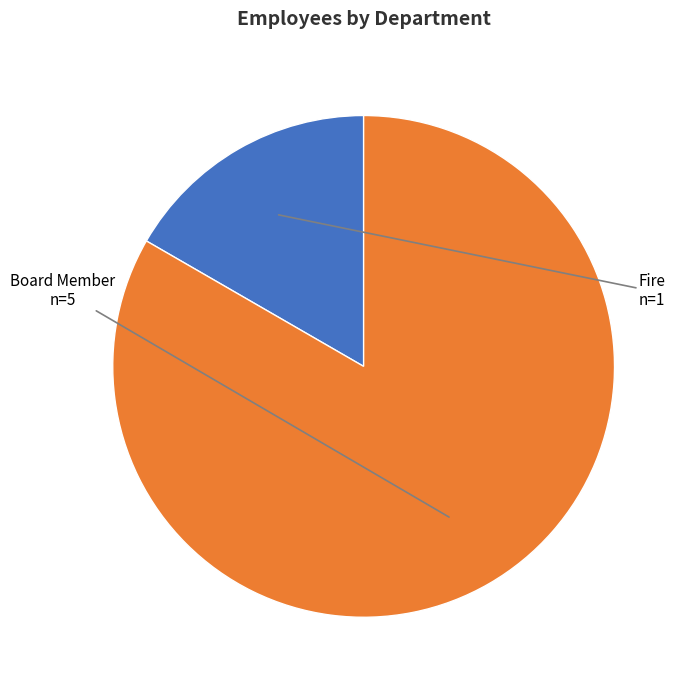

Is it true that Fire is 17% of the pie?

True